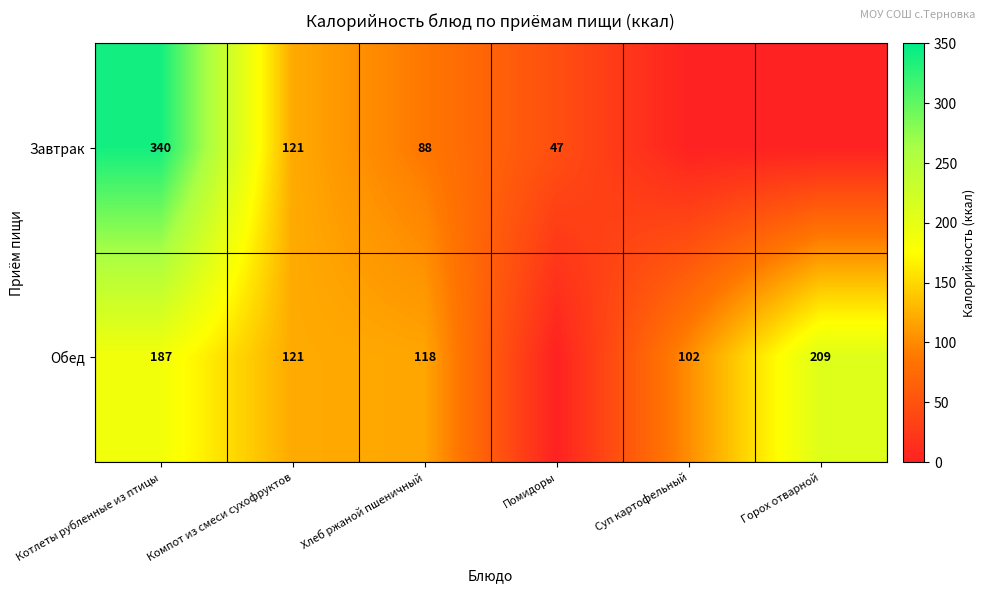

What is the spread (max minus min) of values at Хлеб ржаной пшеничный?

30